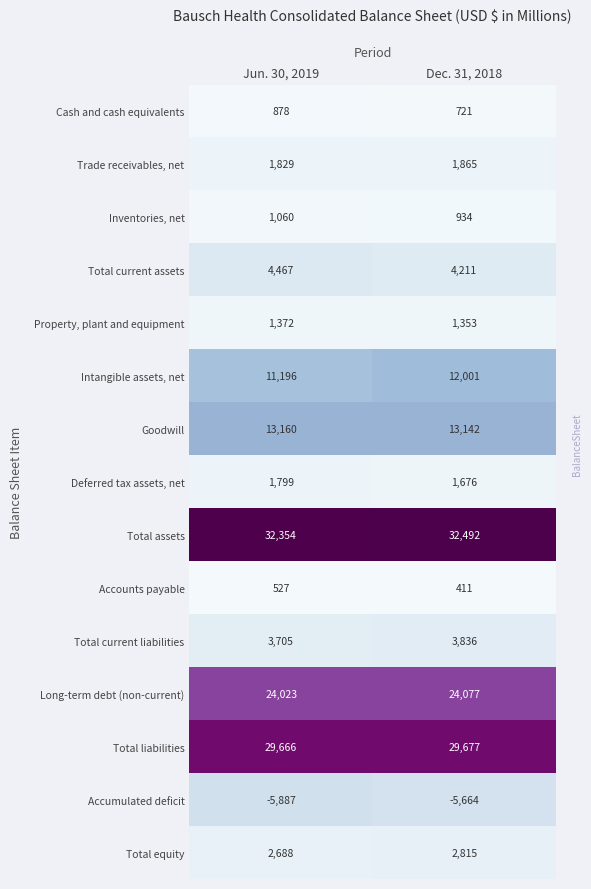

Which series has the widest spread of values?

Intangible assets, net